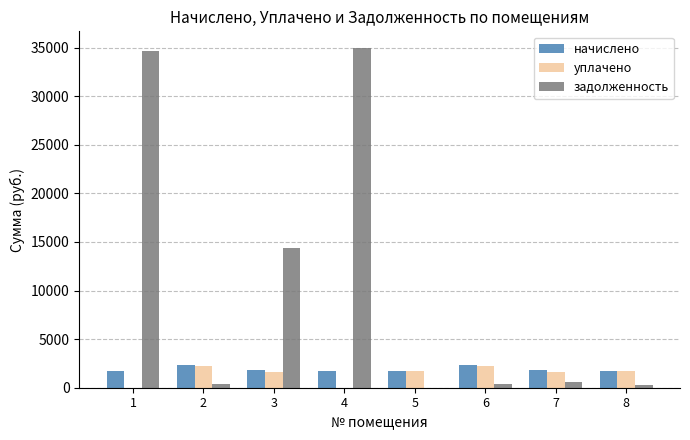

What is the total value across all series at 5?

3494.8